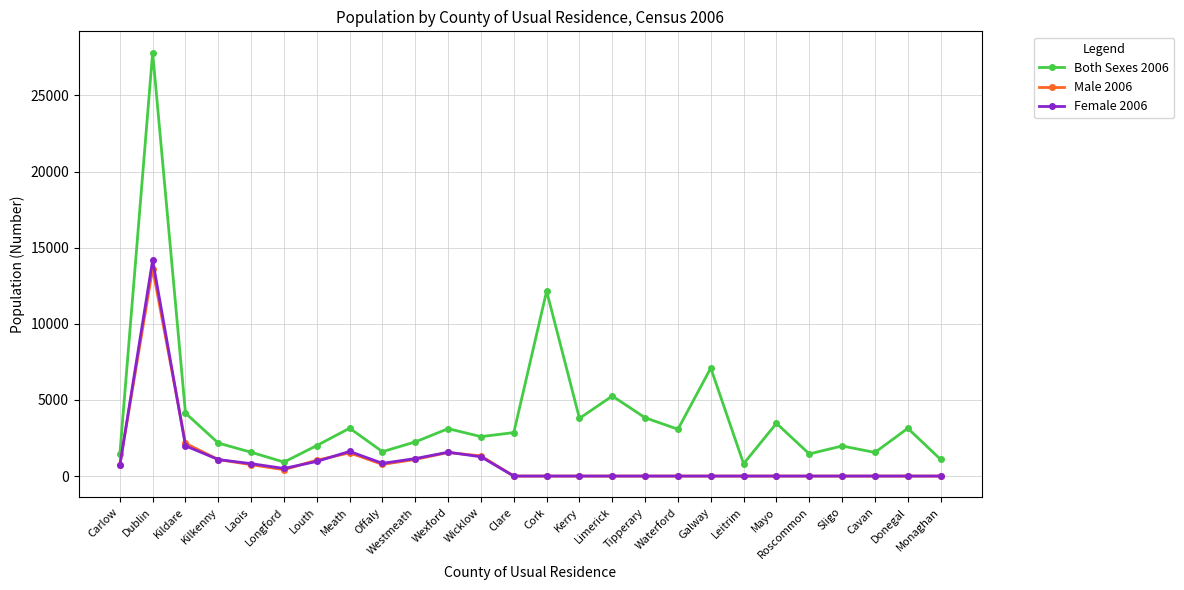

Rank the series by their maximum value, from highest to lowest.

Both Sexes 2006, Female 2006, Male 2006